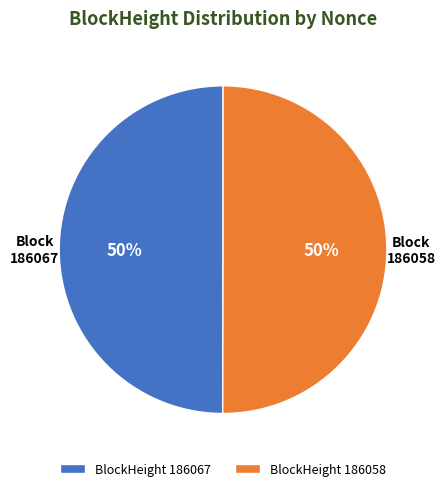

Approximately how many times larger is the value at BlockHeight 186067 compared to BlockHeight 186058?

1.0